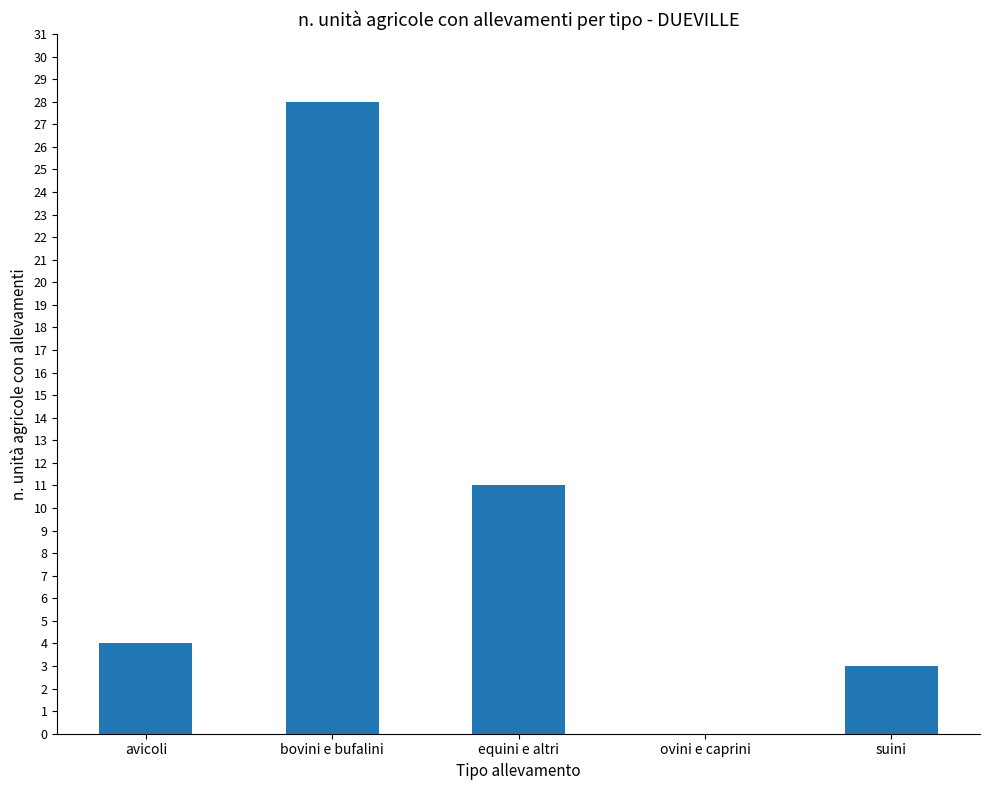

At which label is the value closest to 14?

equini e altri